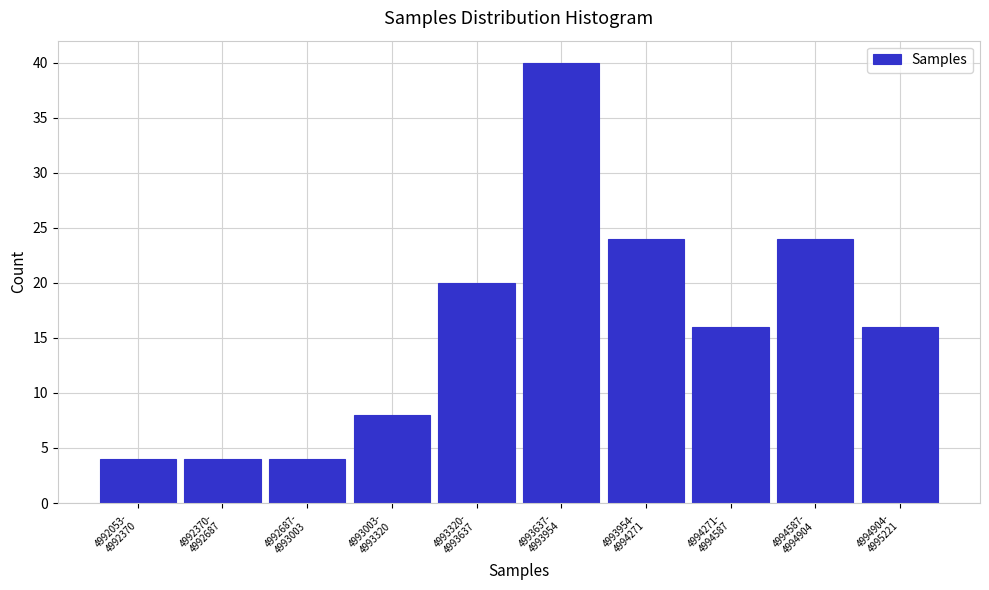

Reading right to left, what are all the values shown in this chart?

16	24	16	24	40	20	8	4	4	4